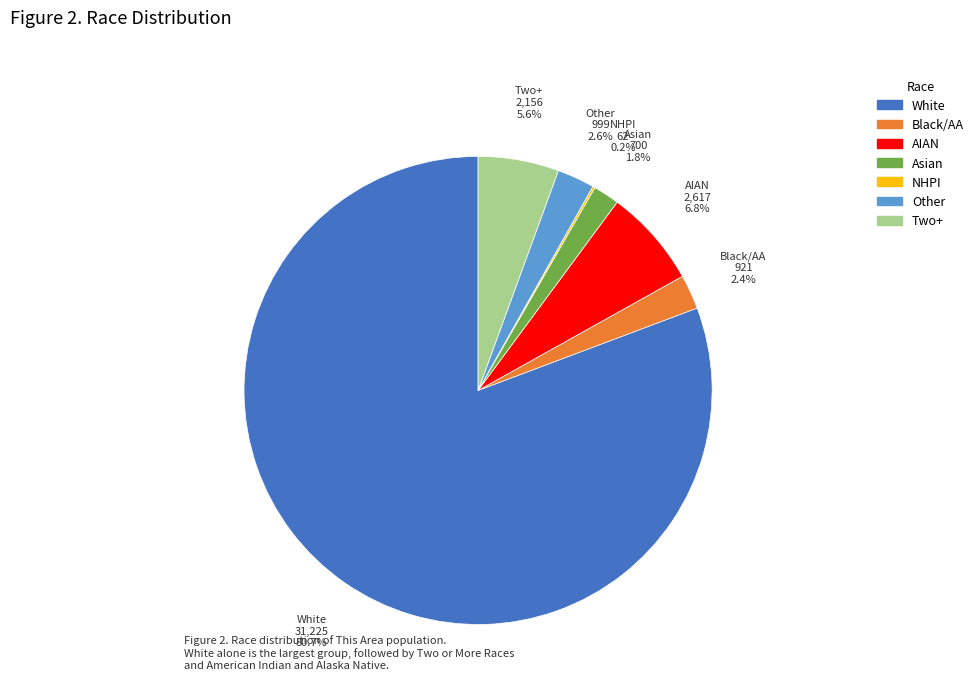

What is the smallest slice in the pie chart?

Native Hawaiian and Other Pacific